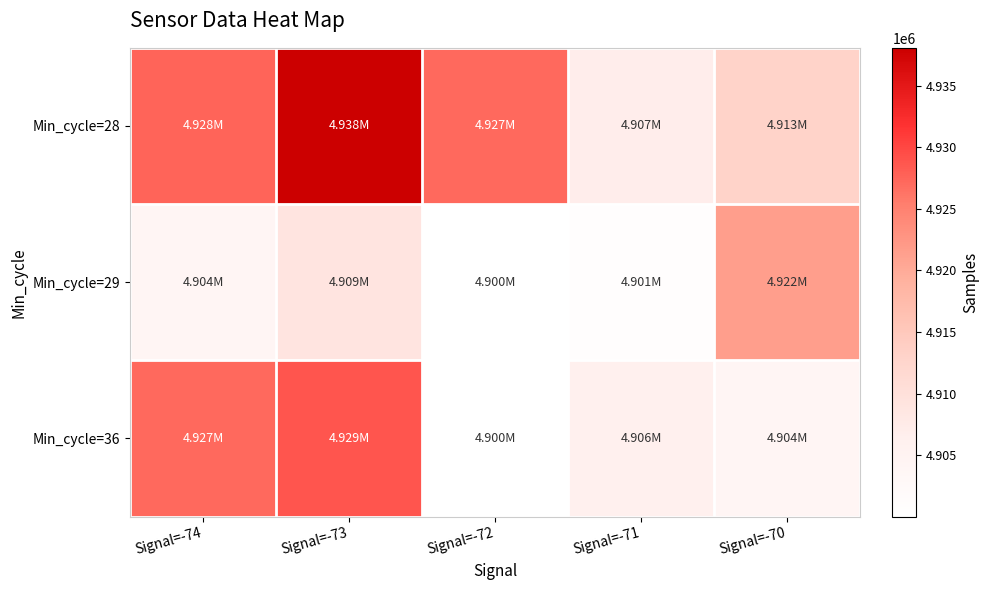

Reading left to right, extract all data points from this chart.

Min_cycle=28: Signal=-74=4927554	Signal=-73=4938088	Signal=-72=4927212	Signal=-71=4906915	Signal=-70=4913034
Min_cycle=29: Signal=-74=4904124	Signal=-73=4908974	Signal=-72=4900066	Signal=-71=4900747	Signal=-70=4921534
Min_cycle=36: Signal=-74=4927136	Signal=-73=4928794	Signal=-72=4900001	Signal=-71=4906351	Signal=-70=4903976